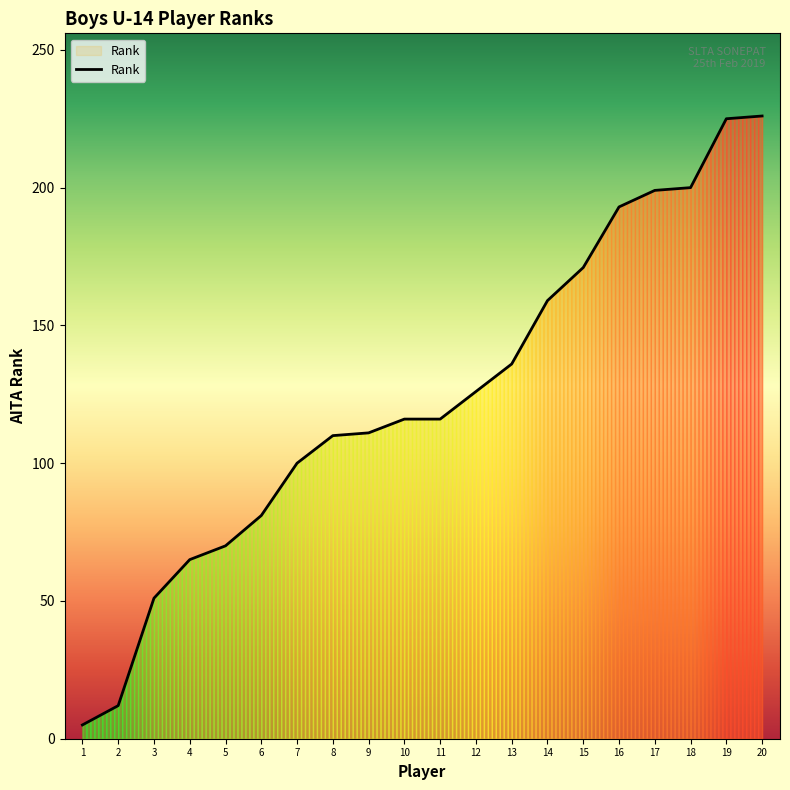

What is the change in value from 6 to 8?

+29